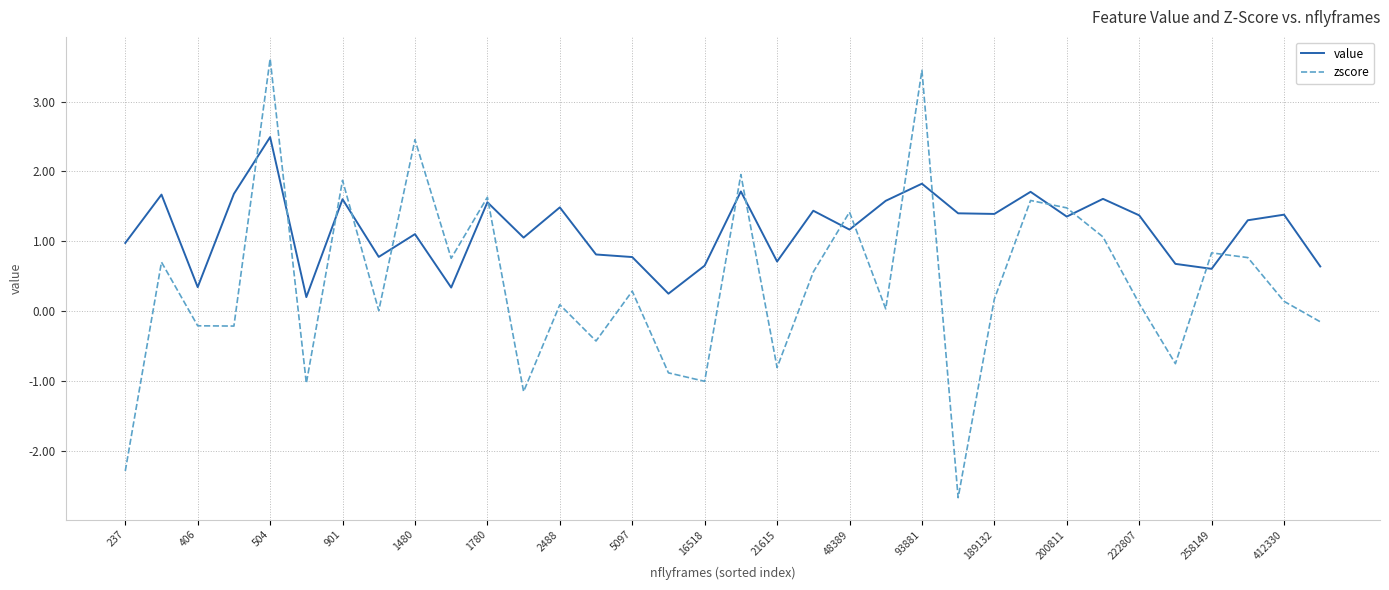

How many lines are shown in the chart?

2